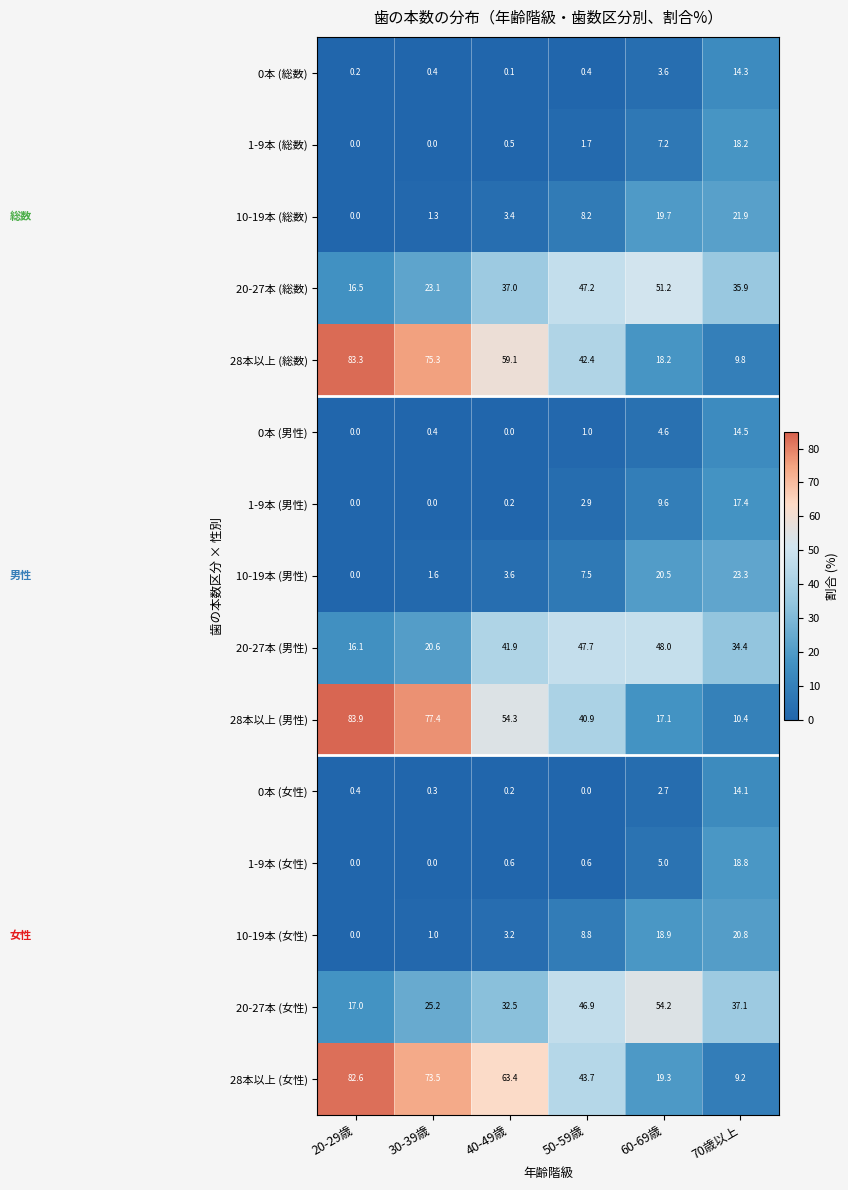

At which label is 0本 (女性) closest to 7?

60-69歳